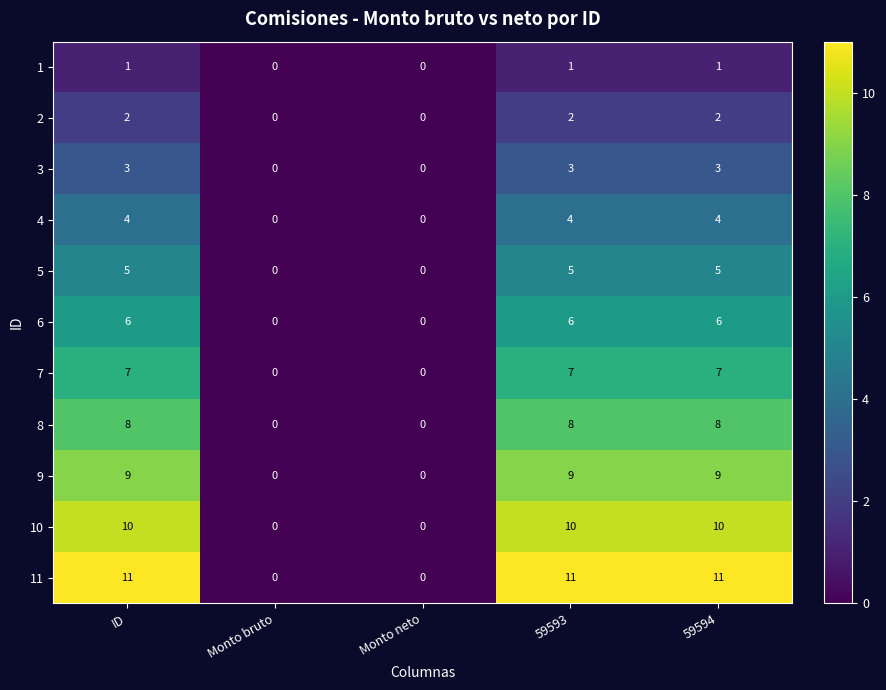

What is the sum of all 5 values?

15